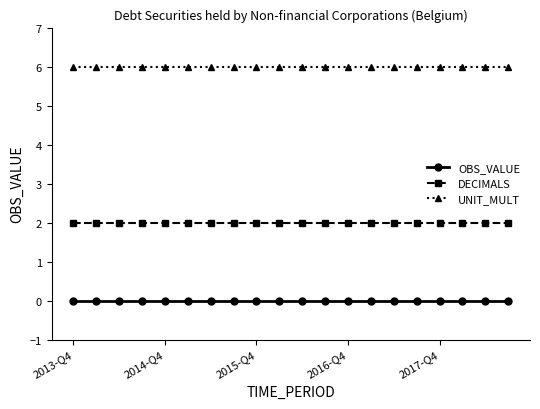

At how many categories does at least one series exceed 0?

20